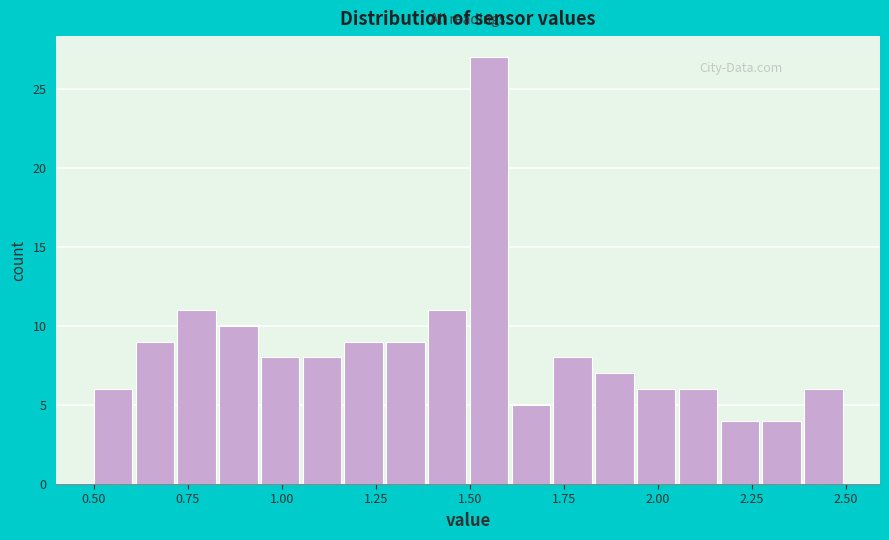

Read against the x-axis, roughly where is the centre of the tallest bar?

1.55